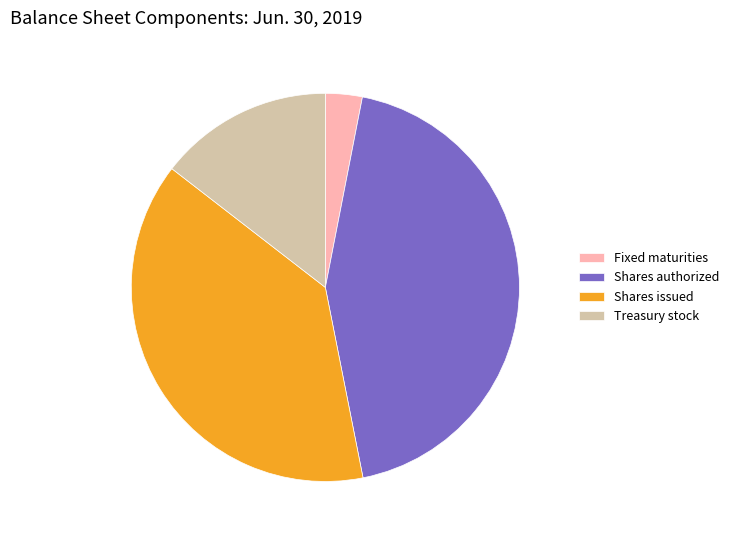

How many slices are in this pie chart?

4